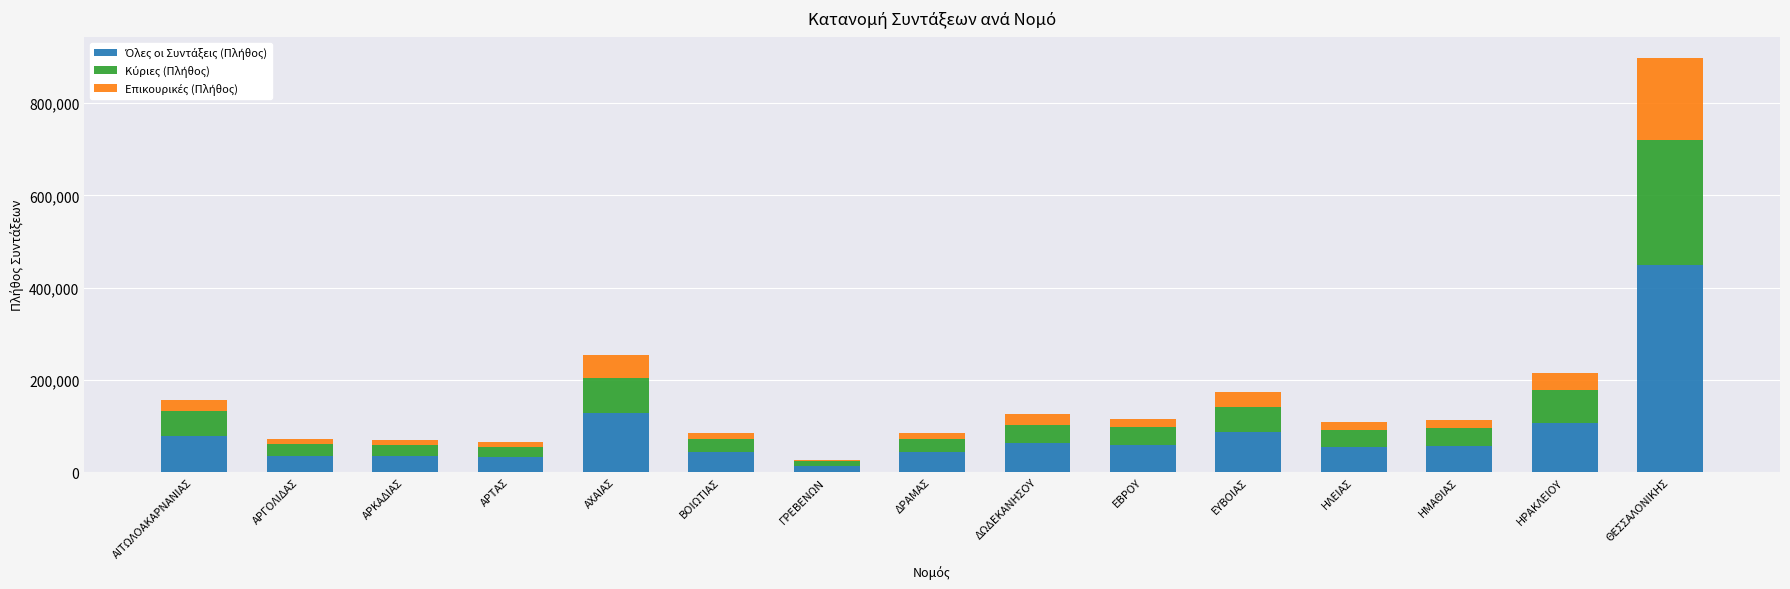

At which category is the sum across all series the highest?

ΘΕΣΣΑΛΟΝΙΚΗΣ